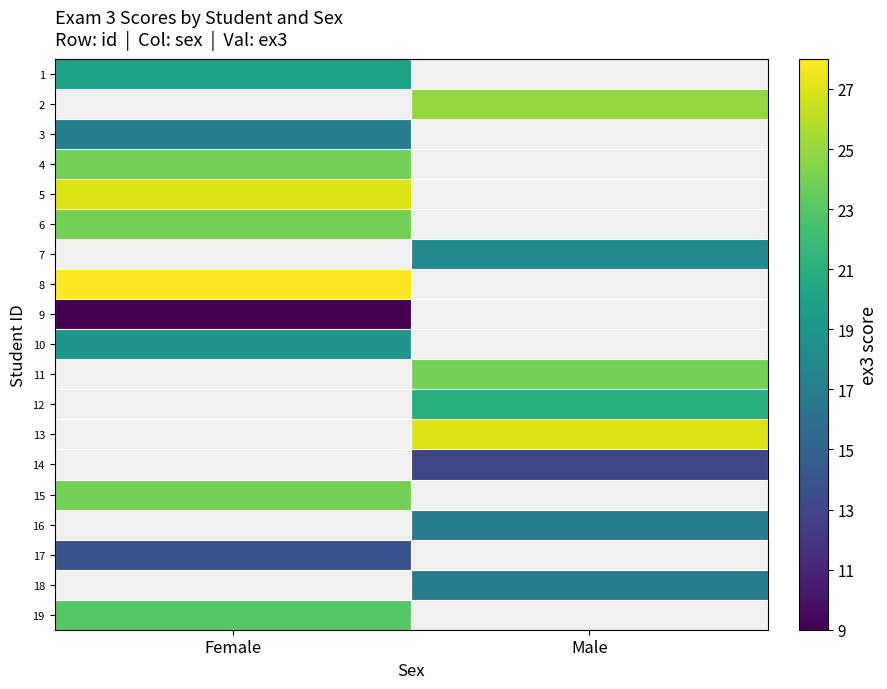

How many positive values does the 10 series have?

1